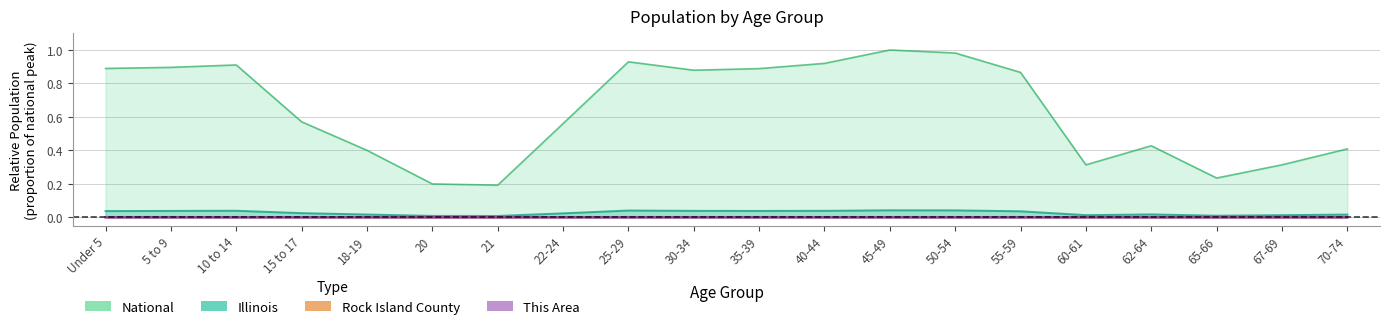

Count the Rock Island County values in the range 0 to 1.

20